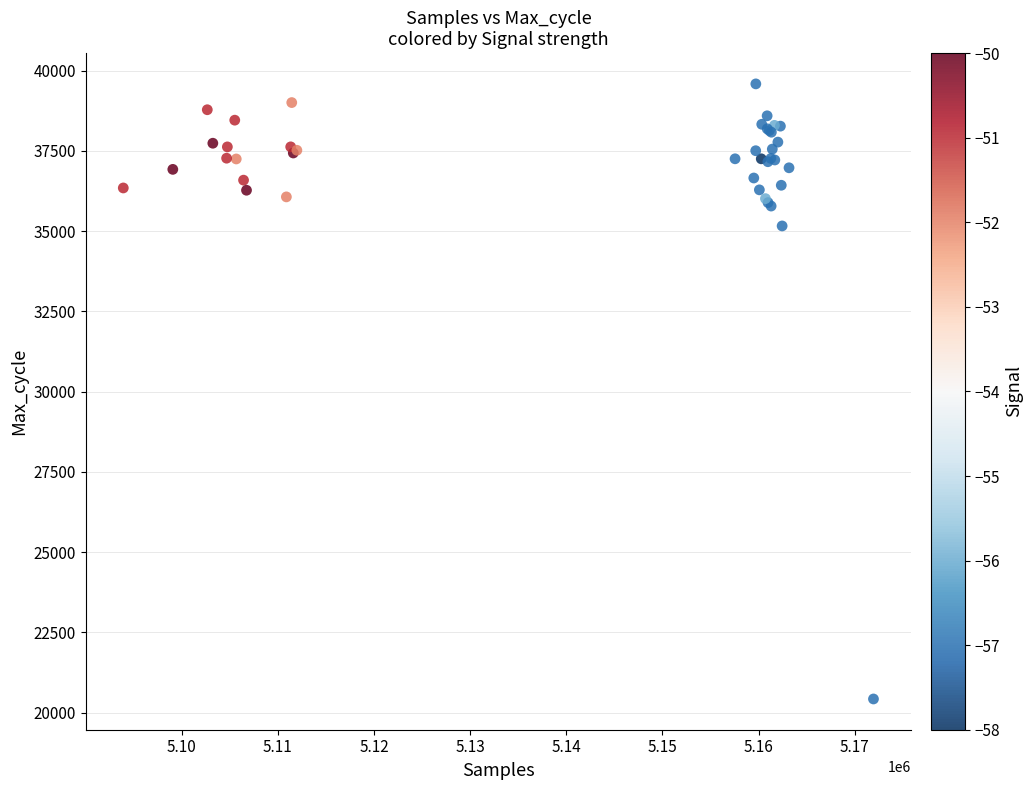

What Y value in the scatter plot is closest to 30007?

35161